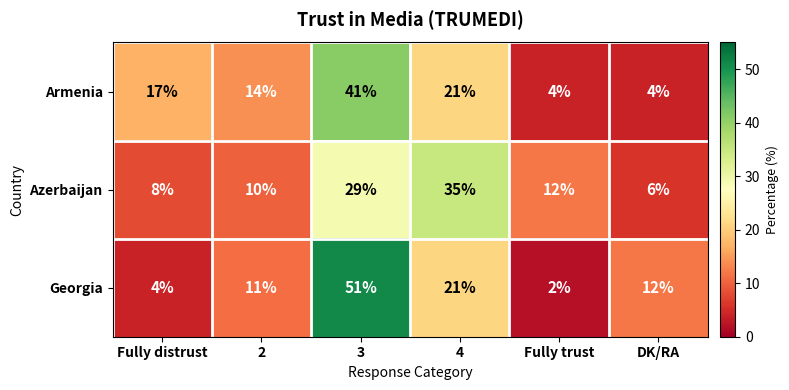

How many categories are shown in the chart?

6